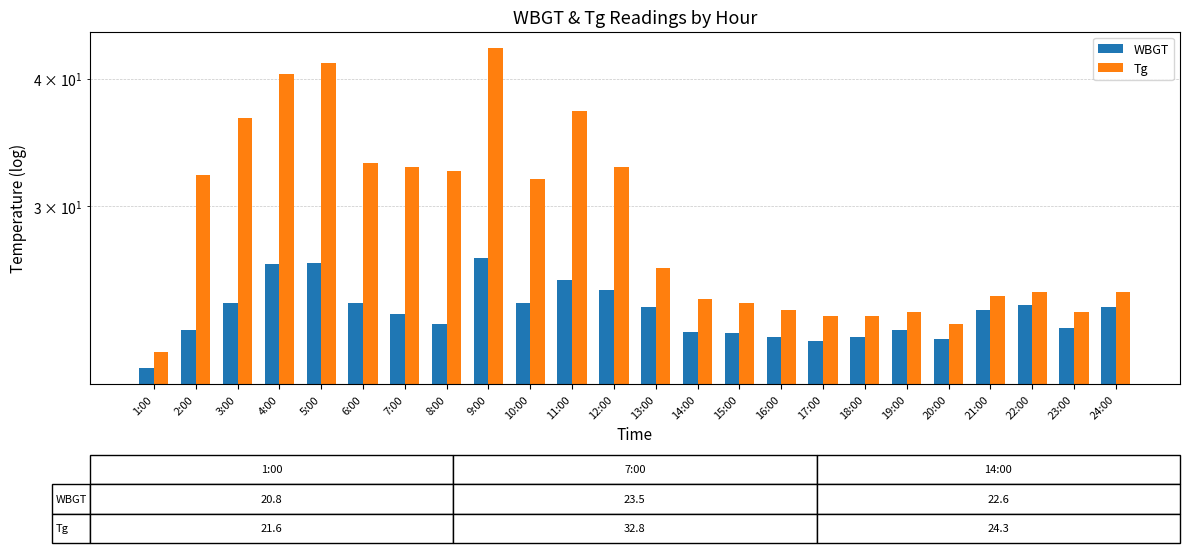

What is the total value across all series at 15:00?

46.6